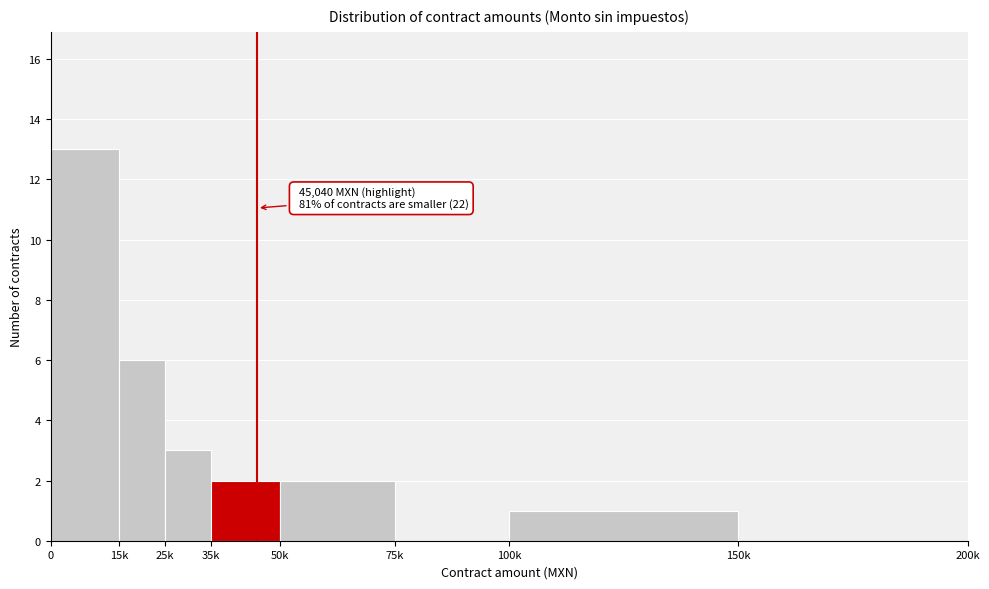

Reading left to right, extract all data points from this chart.

0=13	15k=6	25k=3	35k=2	50k=2	75k=0	100k=1	150k=0